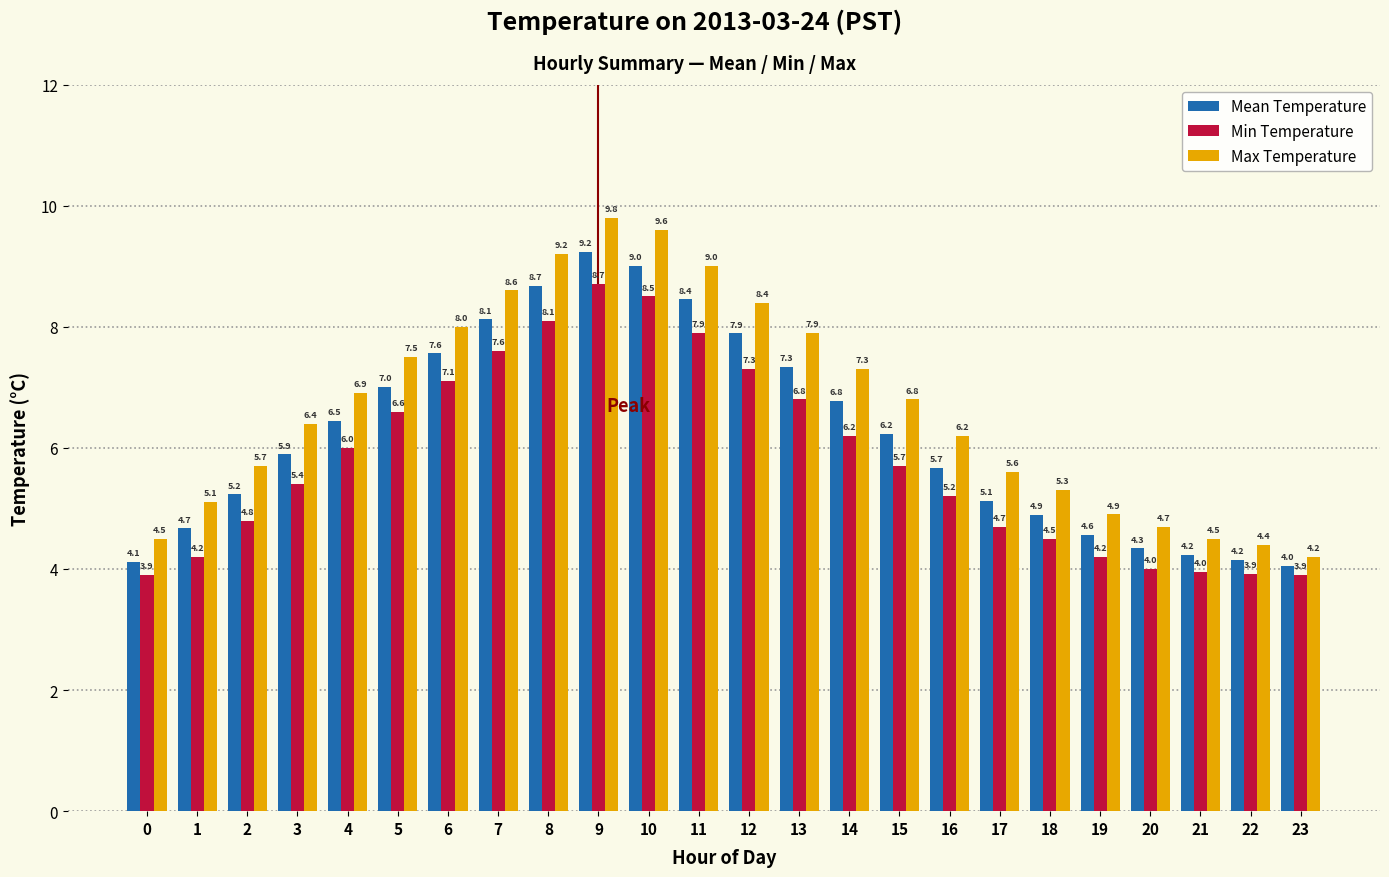

At which category is the sum across all series the highest?

9